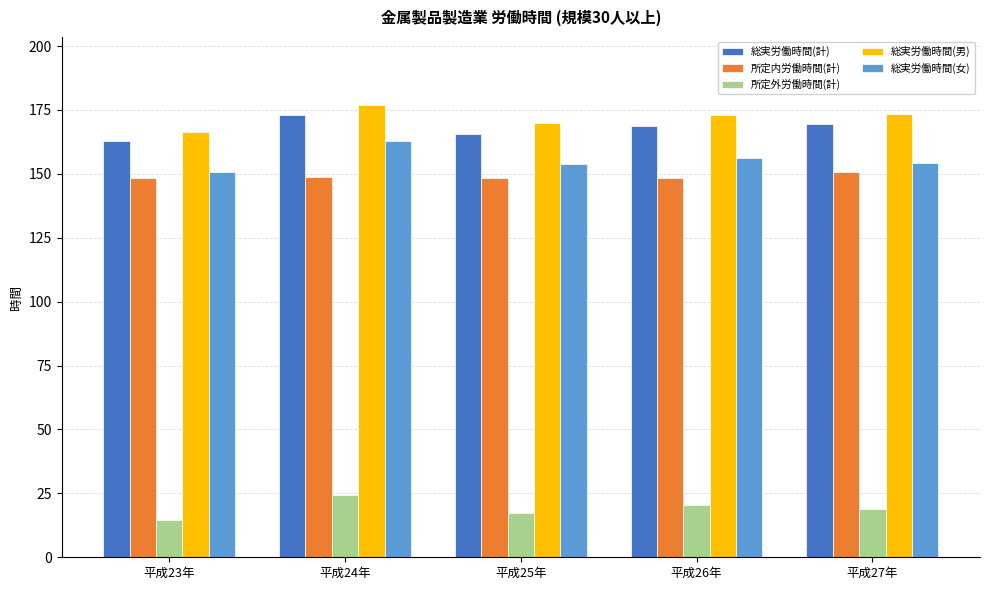

At which category is the sum across all series the highest?

平成24年